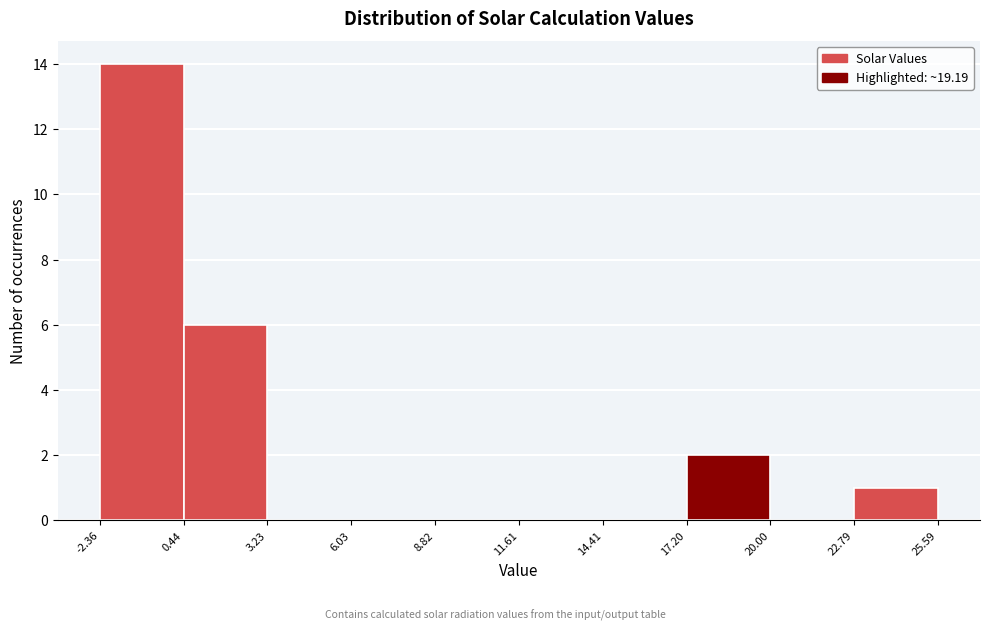

Reading left to right, transcribe this chart: for each bar, give the range it covers on the x-axis and its height. The values are not printed on the chart, so give them approximately, as read against the axis.

-2.36 to 0.44: 14
0.44 to 3.23: 6
3.23 to 6.03: 0
6.03 to 8.82: 0
8.82 to 11.61: 0
11.61 to 14.41: 0
14.41 to 17.20: 0
17.20 to 20.00: 2
20.00 to 22.79: 0
22.79 to 25.59: 1